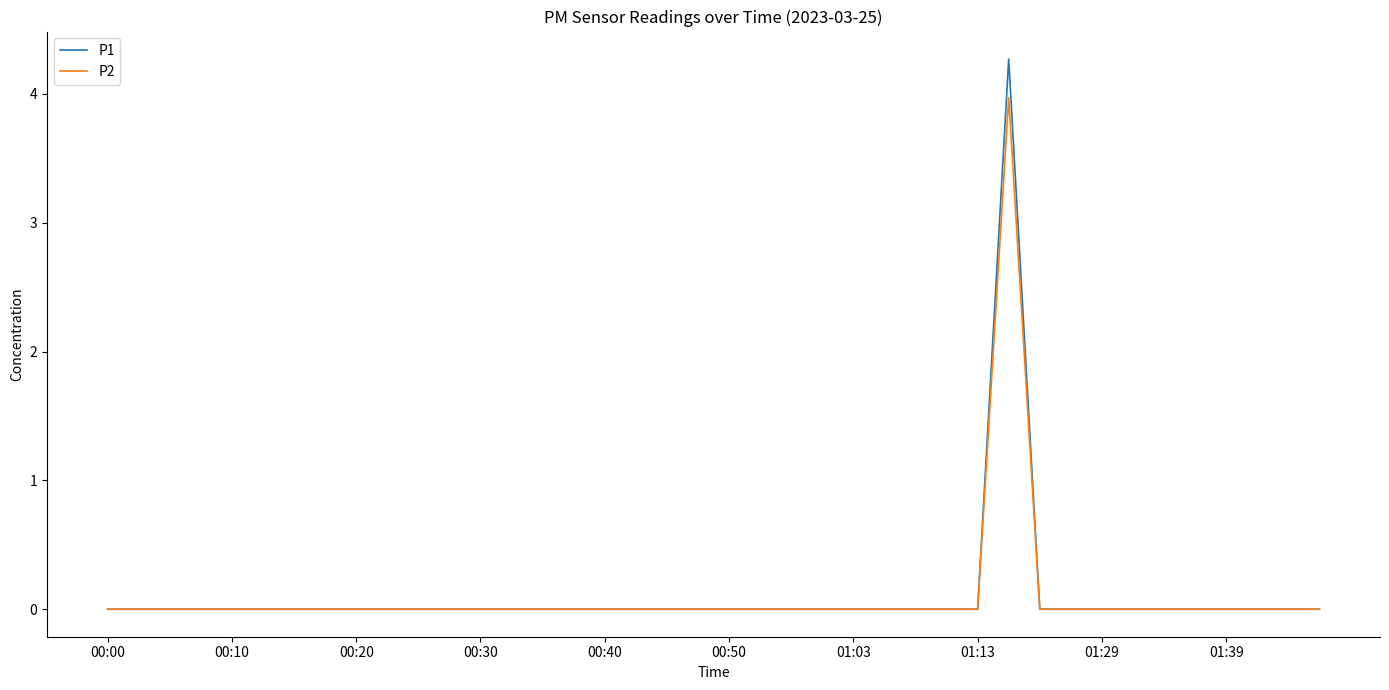

How many P2 values are between 0 and 1?

39